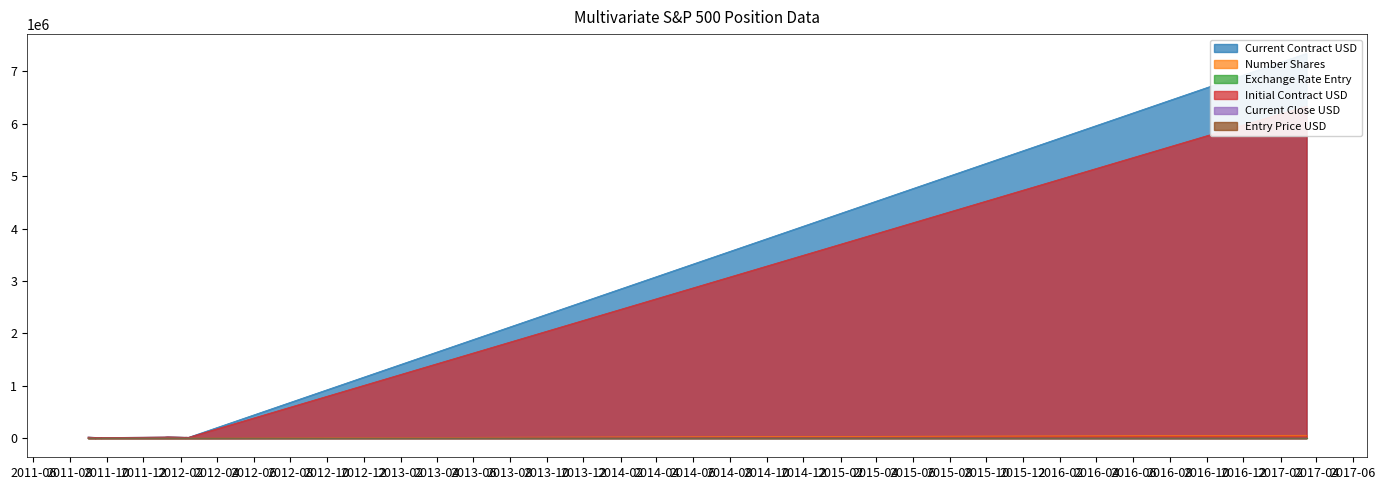

The Current Close USD series shows 24.0 at 2011-09-12. True or false?

True